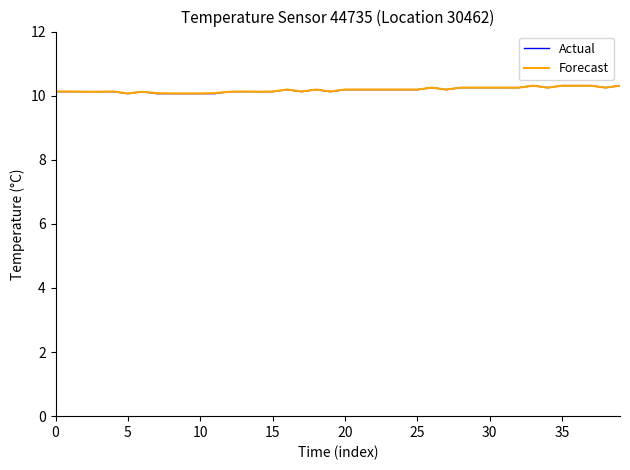

Does the chart display data point markers on the line(s)?

No